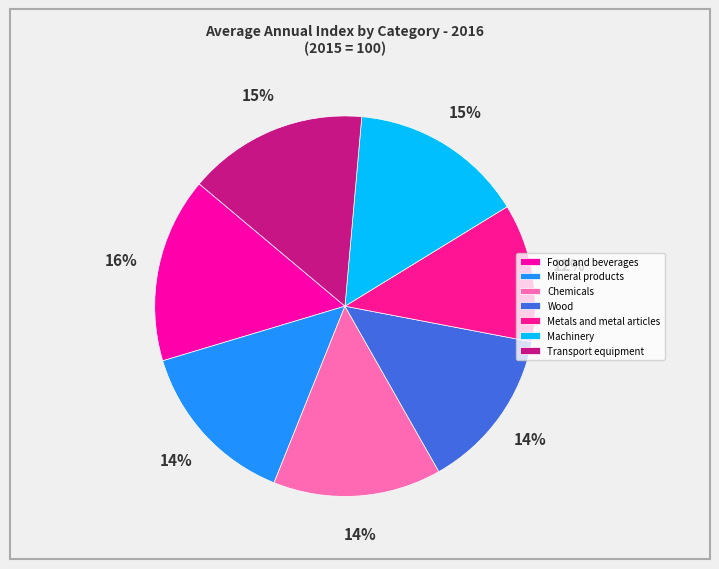

Rank the categories by value from highest to lowest.

Food and beverages, Transport equipment, Machinery, appliances and other manufactures, Chemicals, plastics, textiles and apparel, Mineral products, cement and electricity, Wood, pulp and paper, Metals and metal articles